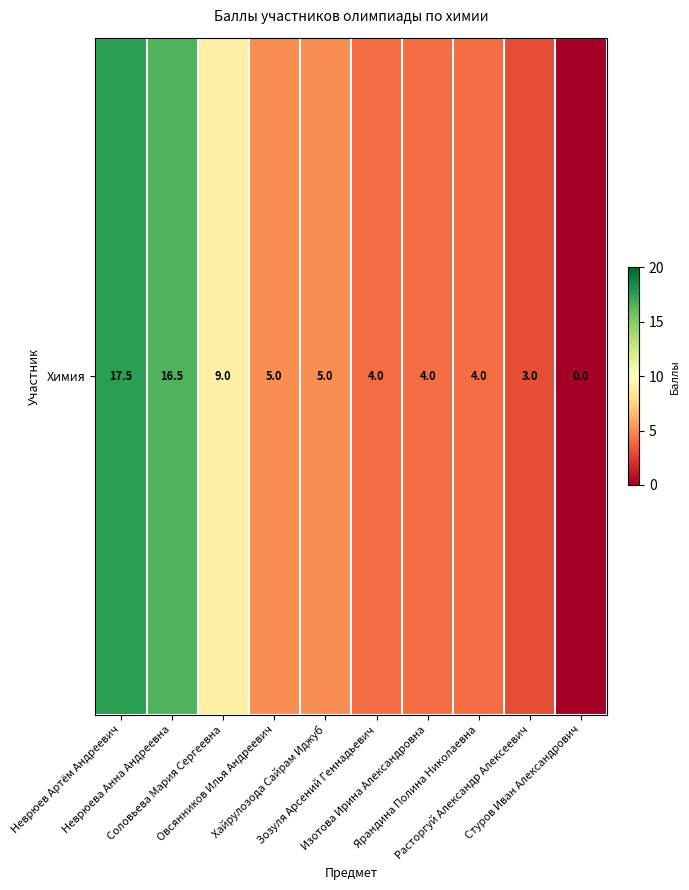

What is the ratio of the value at Хайрулозода Сайрам Иджуб to the value at Неврюев Артём Андреевич?

0.3